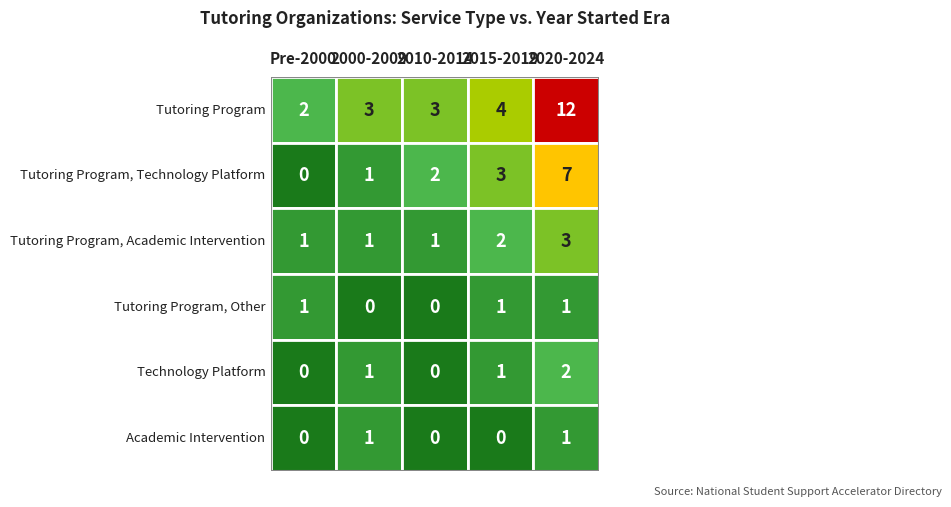

Reading left to right, list all the values displayed in this chart.

Tutoring Program: Tutoring Program=2	Tutoring Program, Technology Platform=3	Tutoring Program, Academic Intervention=3	Tutoring Program, Other=4	Technology Platform=12
Tutoring Program, Technology Platform: Tutoring Program=0	Tutoring Program, Technology Platform=1	Tutoring Program, Academic Intervention=2	Tutoring Program, Other=3	Technology Platform=7
Tutoring Program, Academic Intervention: Tutoring Program=1	Tutoring Program, Technology Platform=1	Tutoring Program, Academic Intervention=1	Tutoring Program, Other=2	Technology Platform=3
Tutoring Program, Other: Tutoring Program=1	Tutoring Program, Technology Platform=0	Tutoring Program, Academic Intervention=0	Tutoring Program, Other=1	Technology Platform=1
Technology Platform: Tutoring Program=0	Tutoring Program, Technology Platform=1	Tutoring Program, Academic Intervention=0	Tutoring Program, Other=1	Technology Platform=2
Academic Intervention: Tutoring Program=0	Tutoring Program, Technology Platform=1	Tutoring Program, Academic Intervention=0	Tutoring Program, Other=0	Technology Platform=1